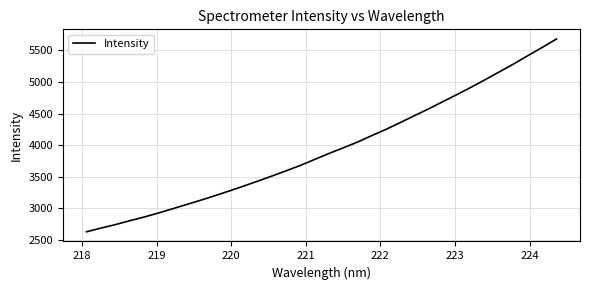

What is the maximum value shown in the chart?

5680.9